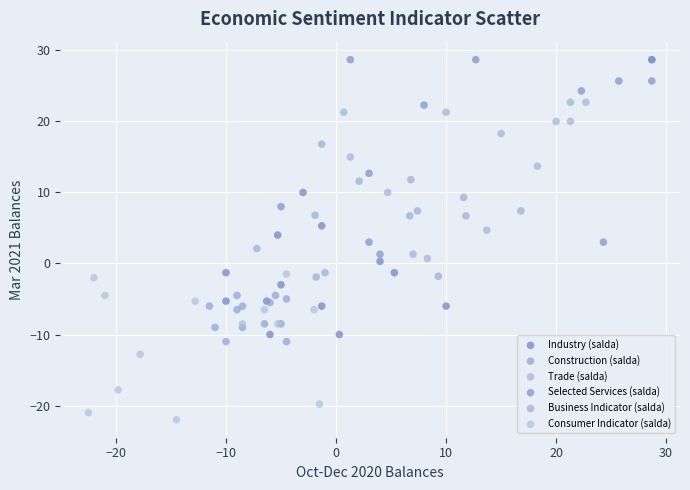

Which series reaches the maximum Y coordinate?

Selected Services (salda)